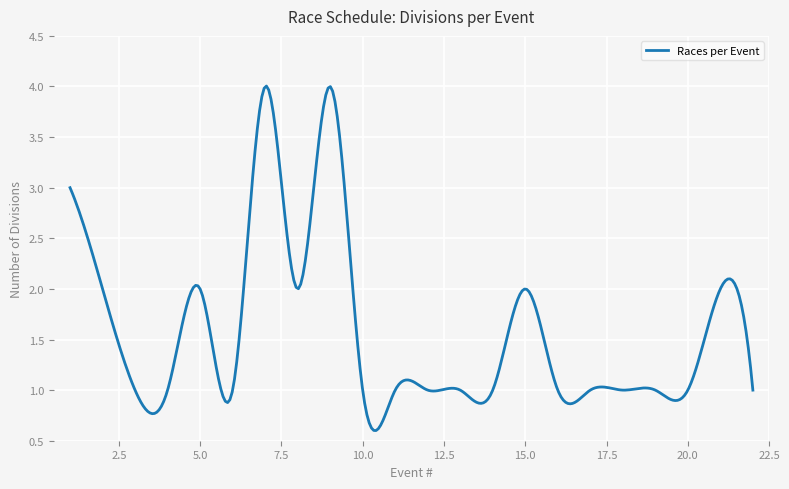

What is the difference between the maximum and minimum values?

3.4